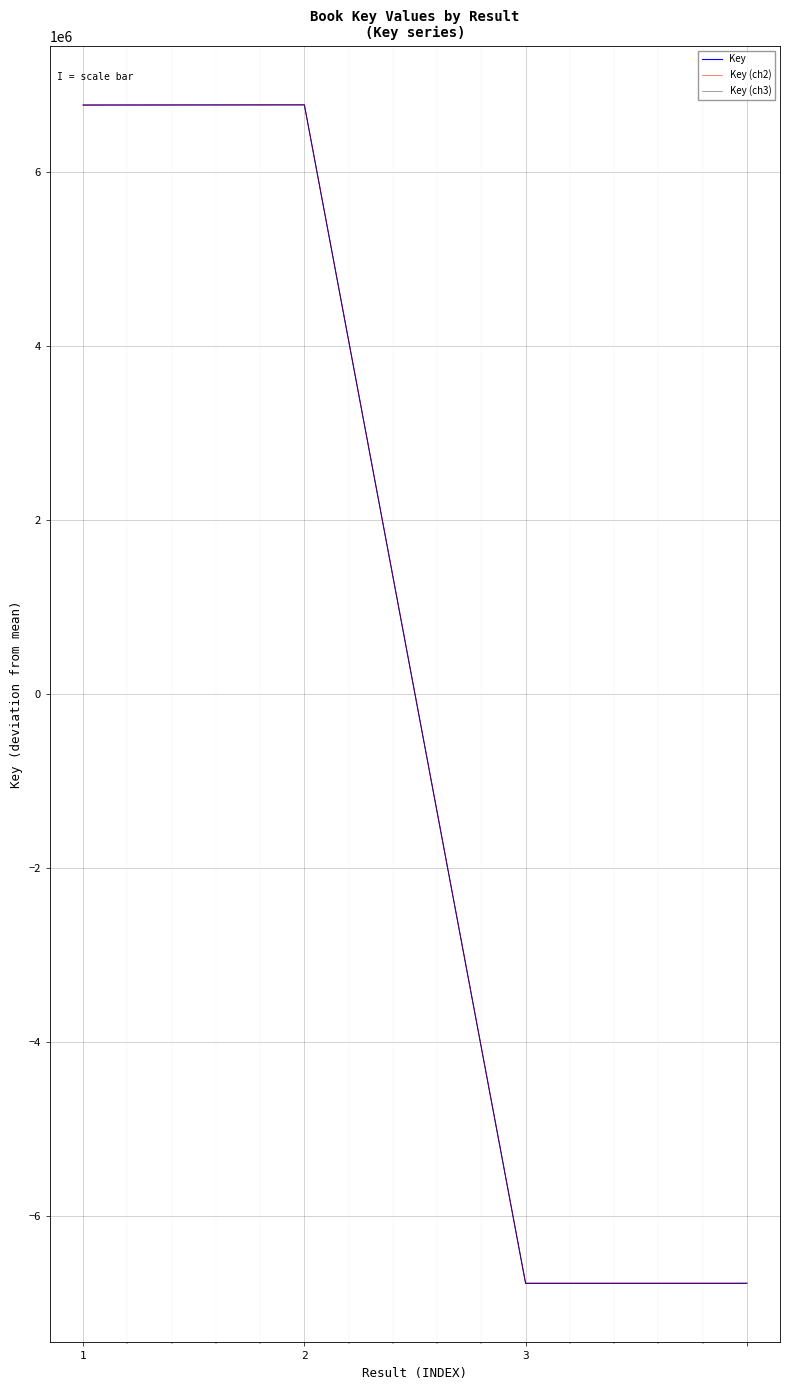

List the series in order of their overall mean, lowest first.

Key (ch3), Key, Key (ch2)